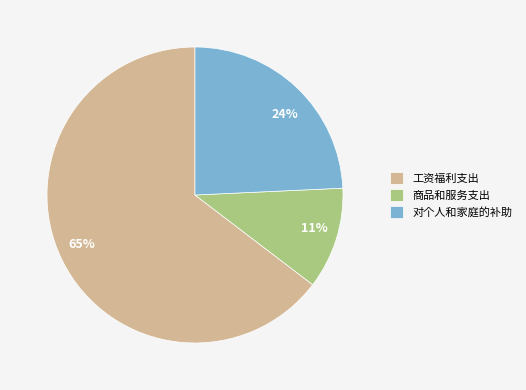

Which slice is the smallest?

商品和服务支出